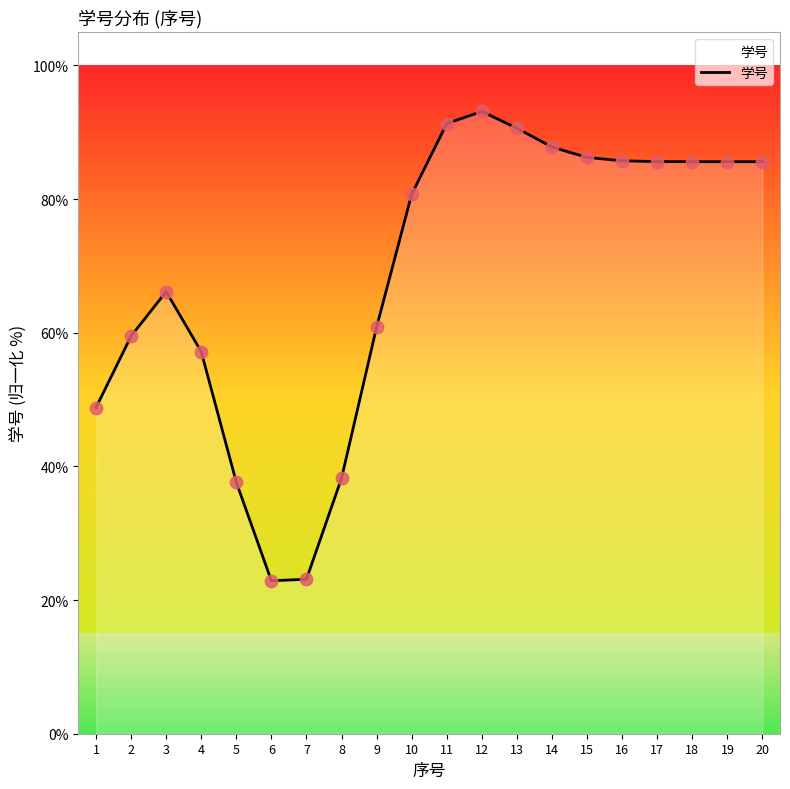

What is the change in value from 3 to 4?

-9.0